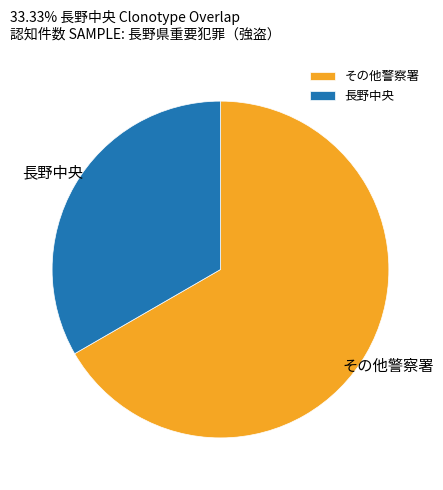

Rank the categories by value from highest to lowest.

その他警察署, 長野中央